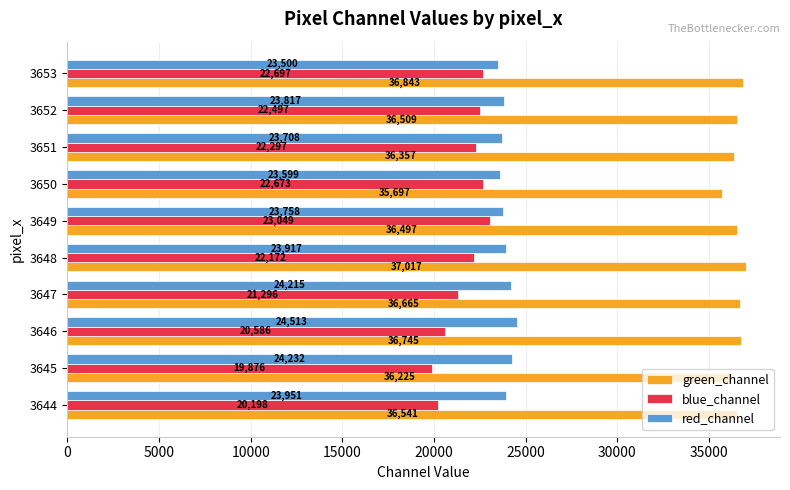

The value of red_channel at 3645 is 41172. True or false?

False